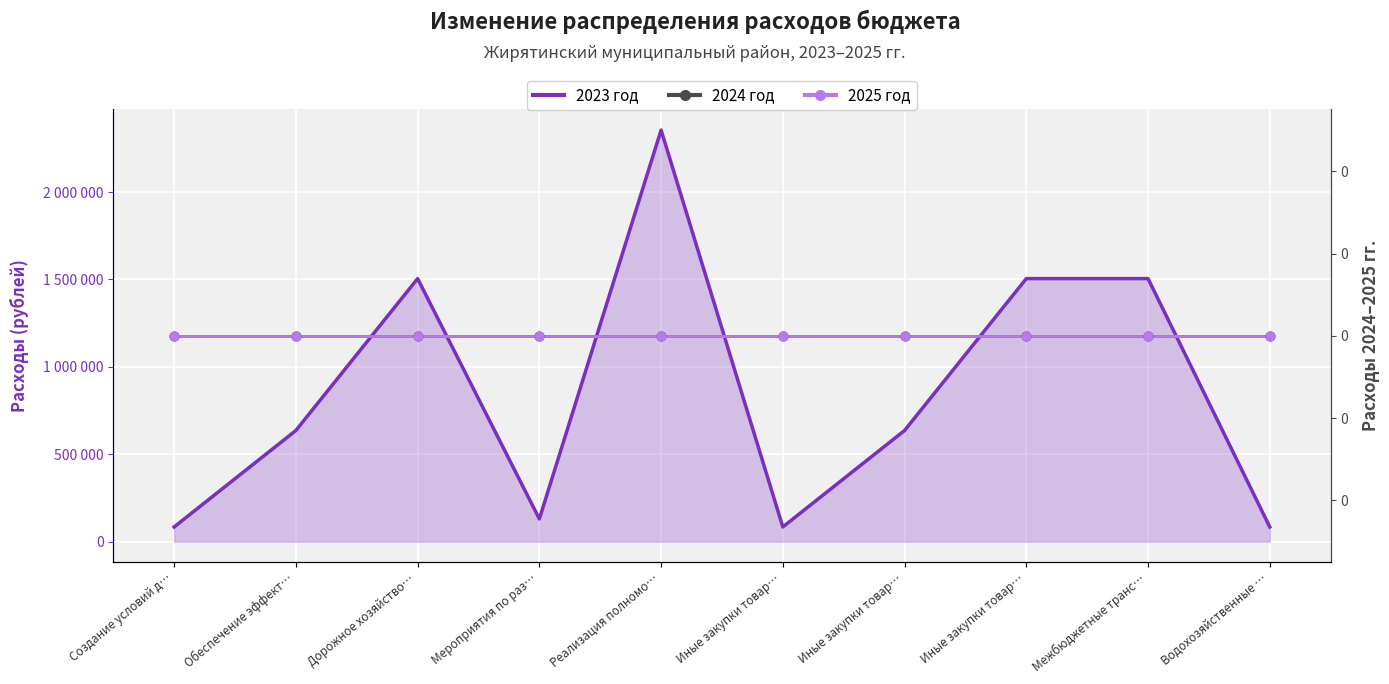

Is the value of 2024 год at Дорожное хозяйство… greater than the value of 2023 год at Обеспечение эффект…?

No